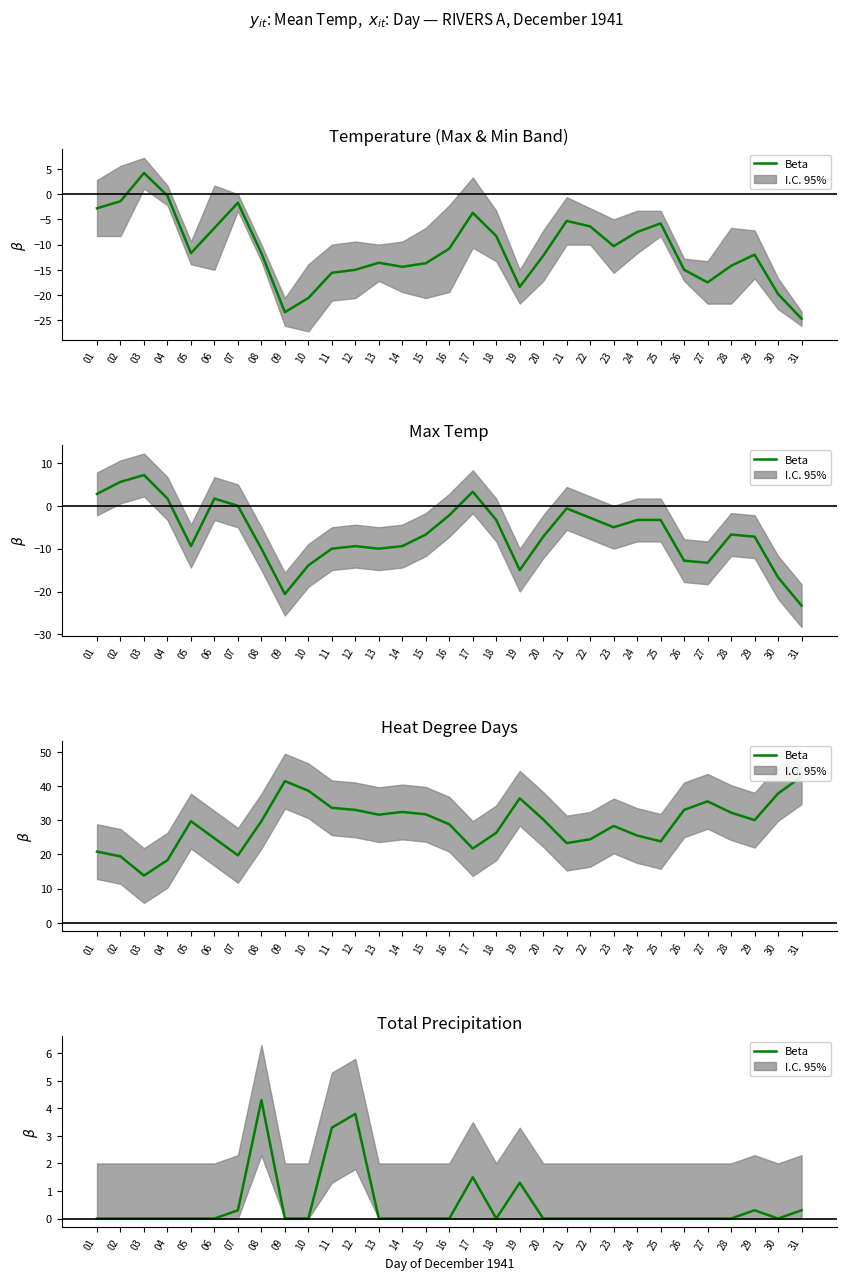

Rank the categories by value from highest to lowest.

08, 12, 11, 17, 19, 07, 29, 31, 01, 02, 03, 04, 05, 06, 09, 10, 13, 14, 15, 16, 18, 20, 21, 22, 23, 24, 25, 26, 27, 28, 30